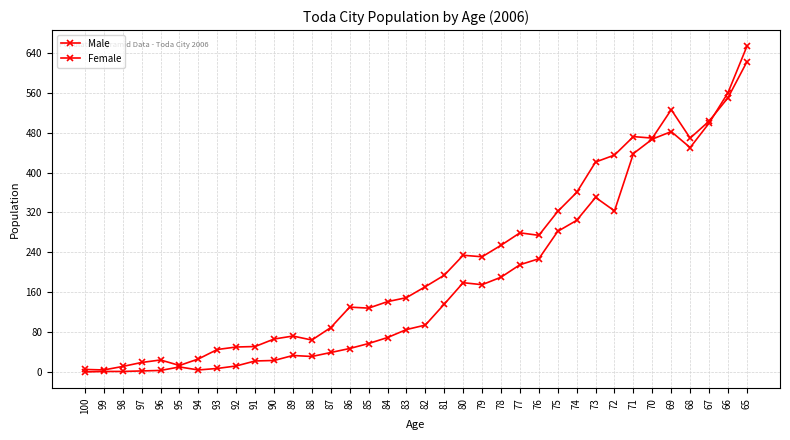

How many lines are shown in the chart?

2